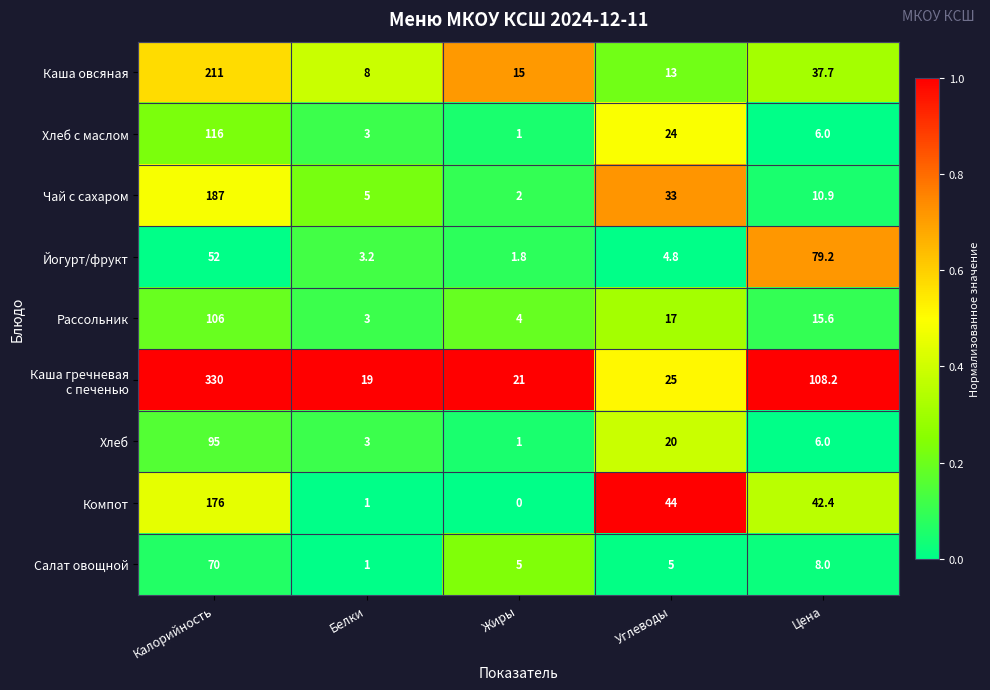

What is the difference between the highest and lowest values at Калорийность?

278.0